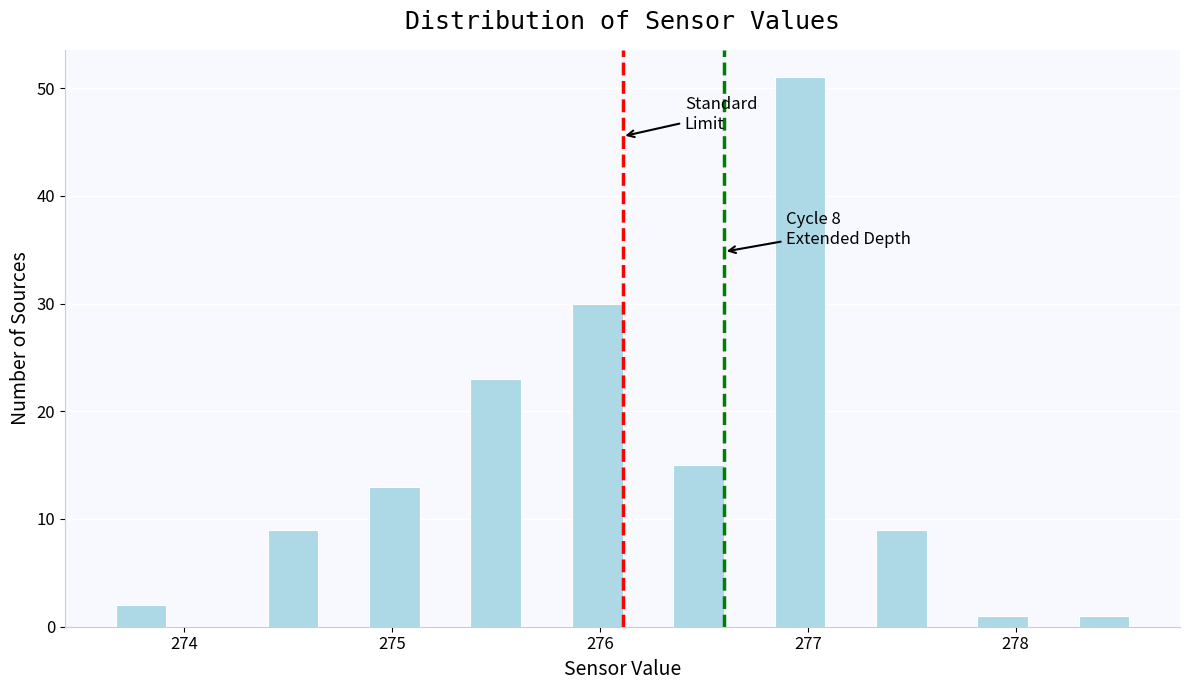

Around what value on the x-axis is the tallest bar? Give the approximate position of its centre, as read against the axis.

277.0